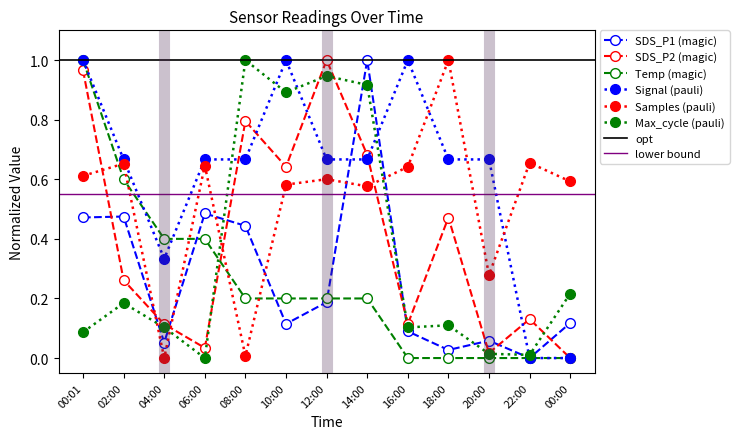

Between which two adjacent categories do SDS_P2 and SDS_P1 first intersect?

00:01 and 02:00